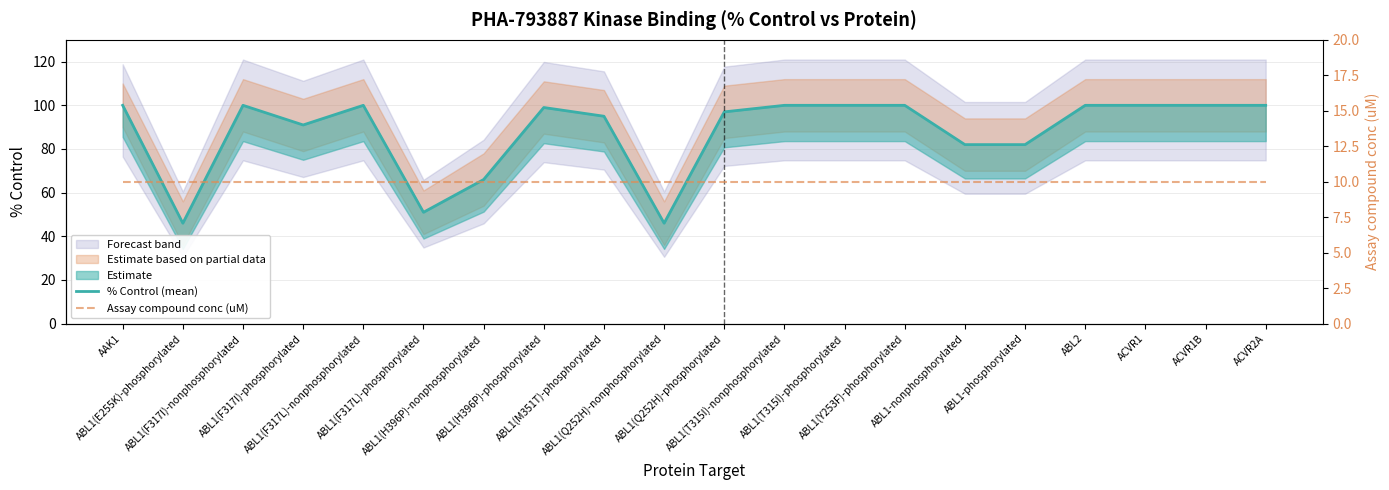

Which series has the largest total across all categories?

% Control (mean)